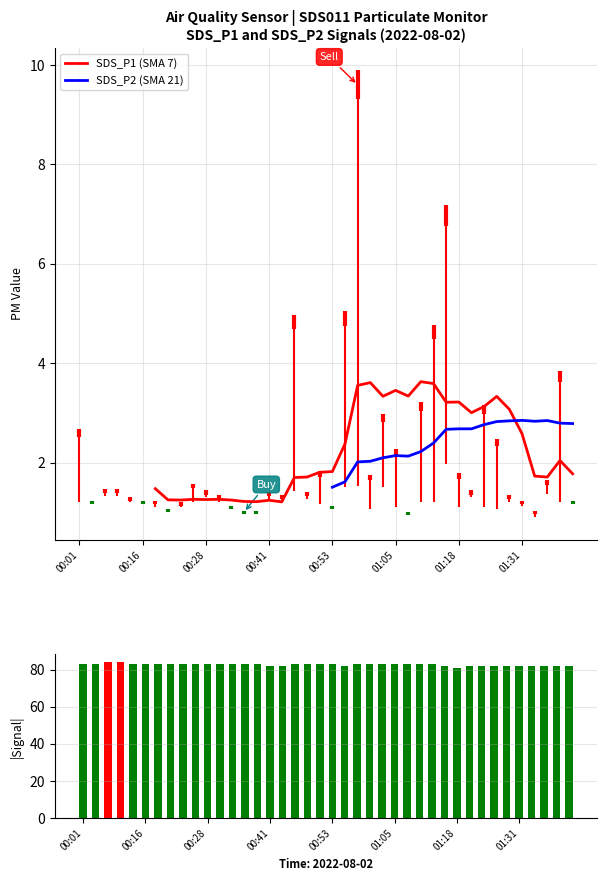

At 00:53, list the series in order from smallest to largest.

SDS_P2 (SMA 21), SDS_P1 (SMA 7), Signal